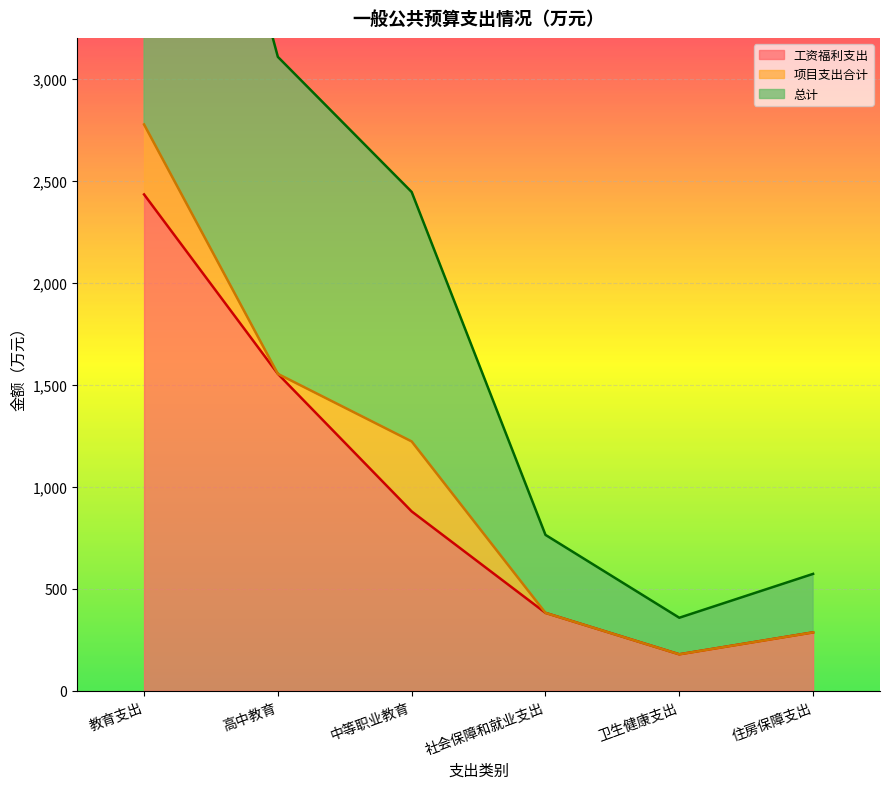

At which category does the chart reach its minimum across all series?

卫生健康支出